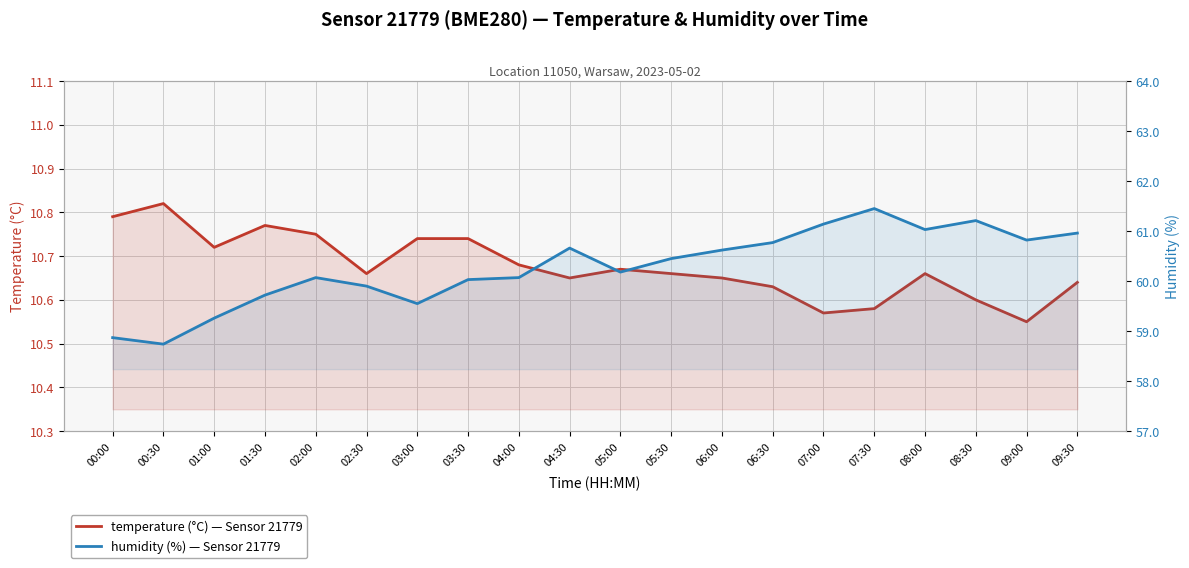

The value of temperature at 02:00 is 10.8. True or false?

True